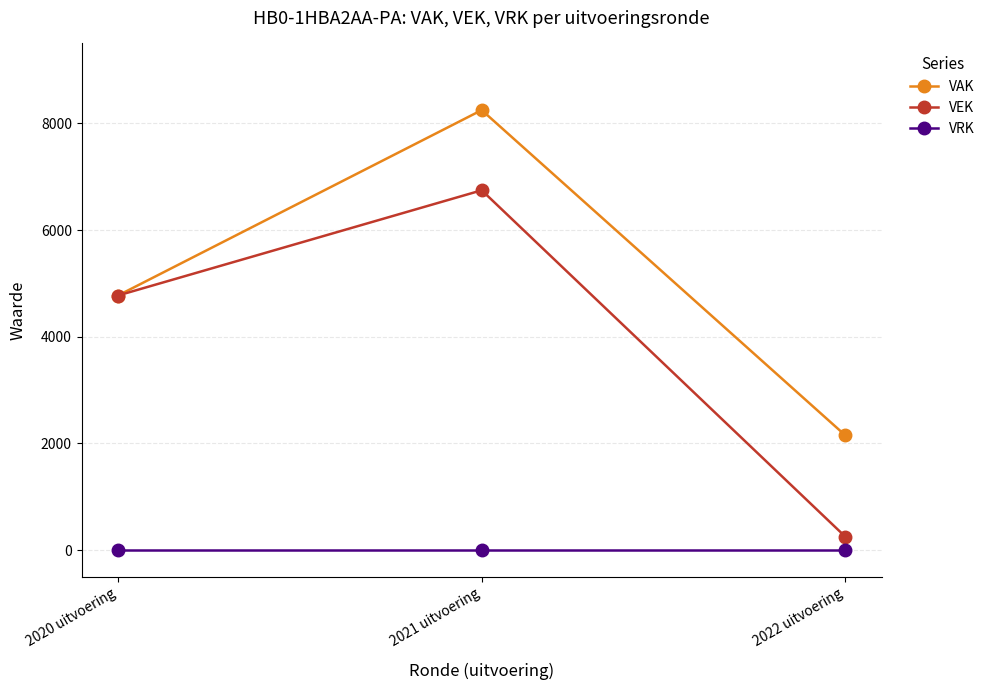

Count the VEK values in the range 250 to 6747.

3